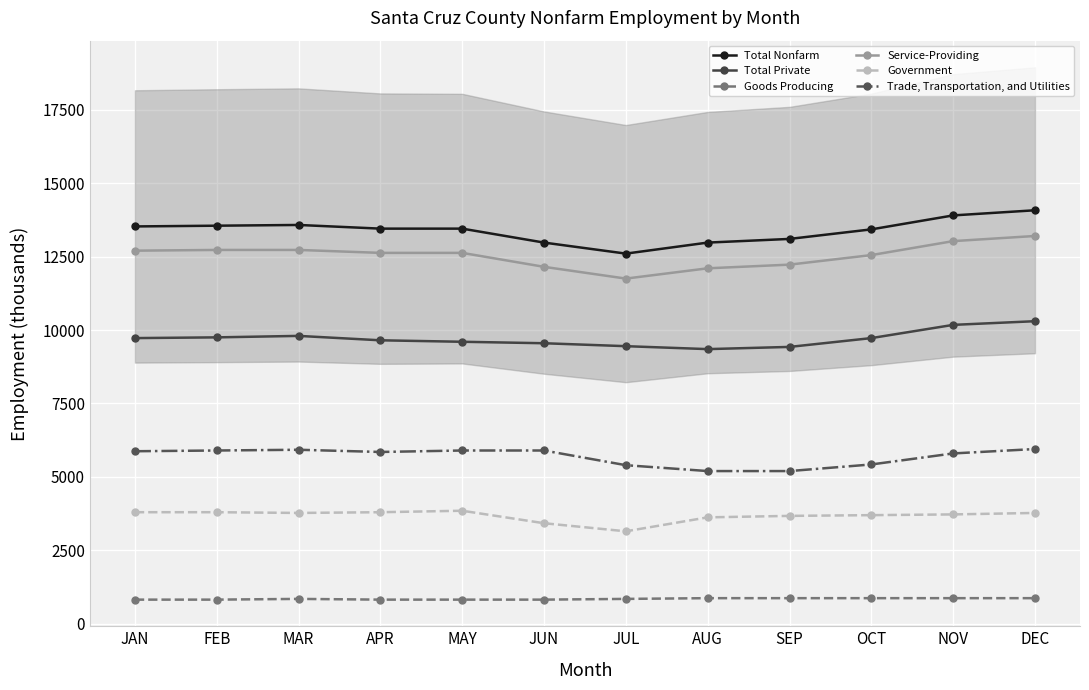

What is the spread (max minus min) of values at APR?

12625